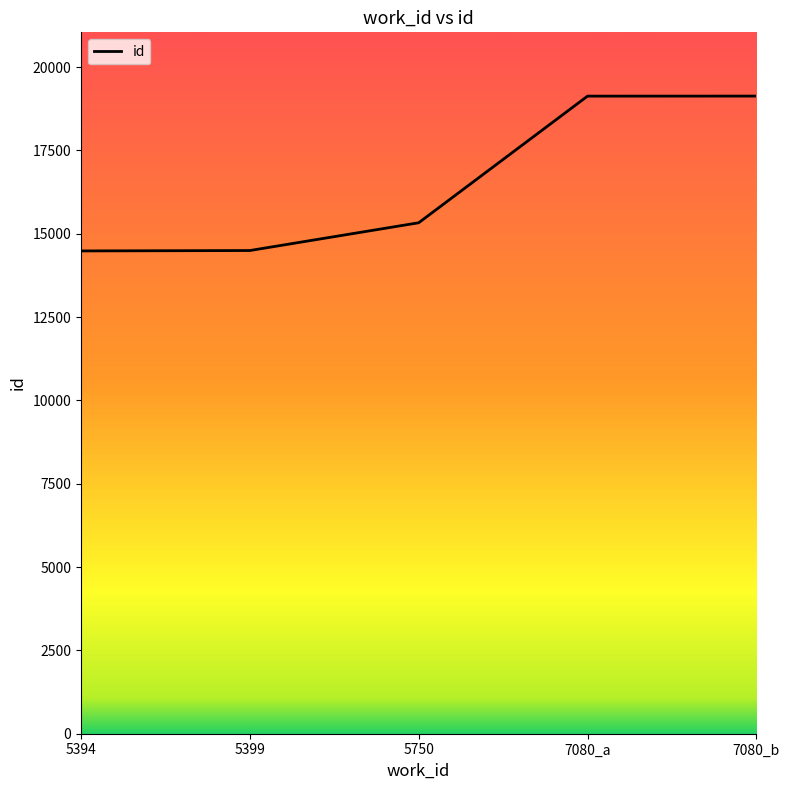

What is the change in value from 5399 to 5750?

+833